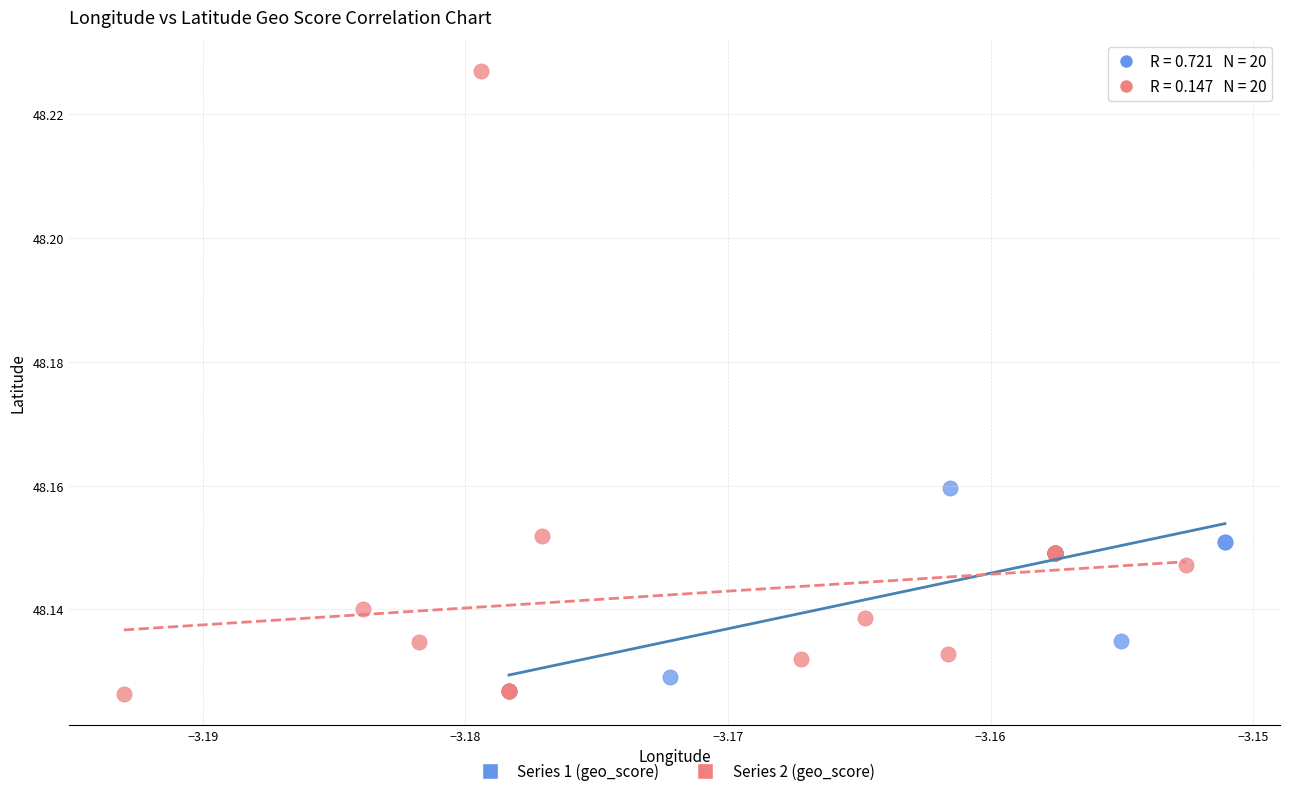

Which series reaches the maximum Y coordinate?

Series 2 (geo_score)